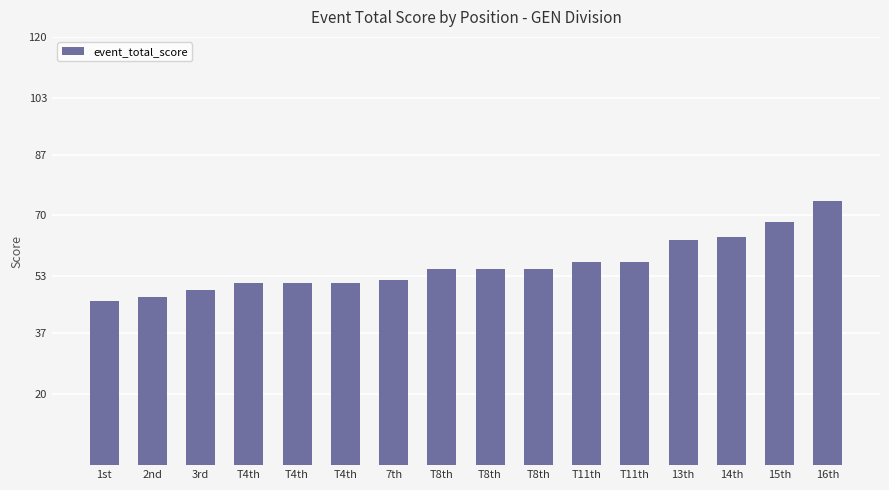

Reading right to left, extract all data points from this chart.

74	68	64	63	57	57	55	55	55	52	51	51	51	49	47	46